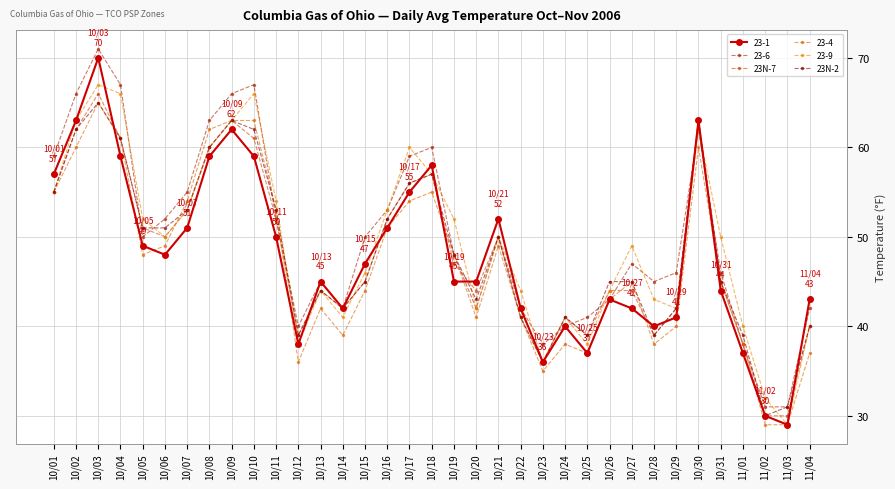

At which label is 23N-7 closest to 48?

10/19